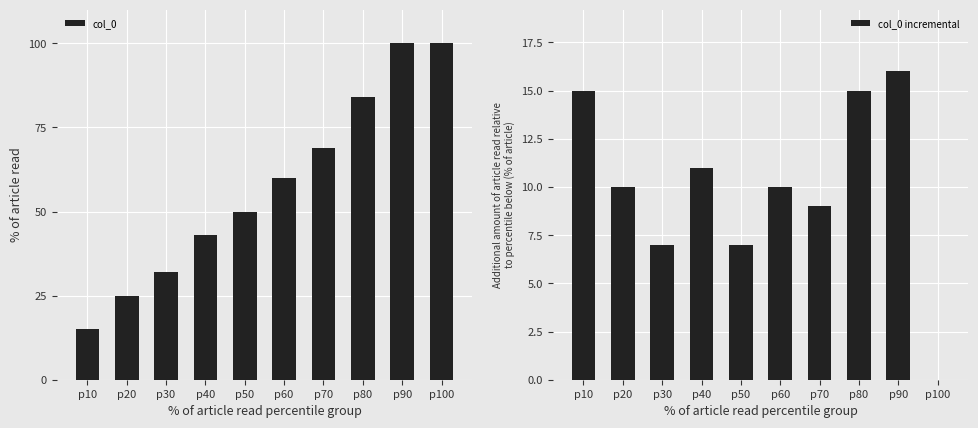

What is the sum of all col_0 values?

578